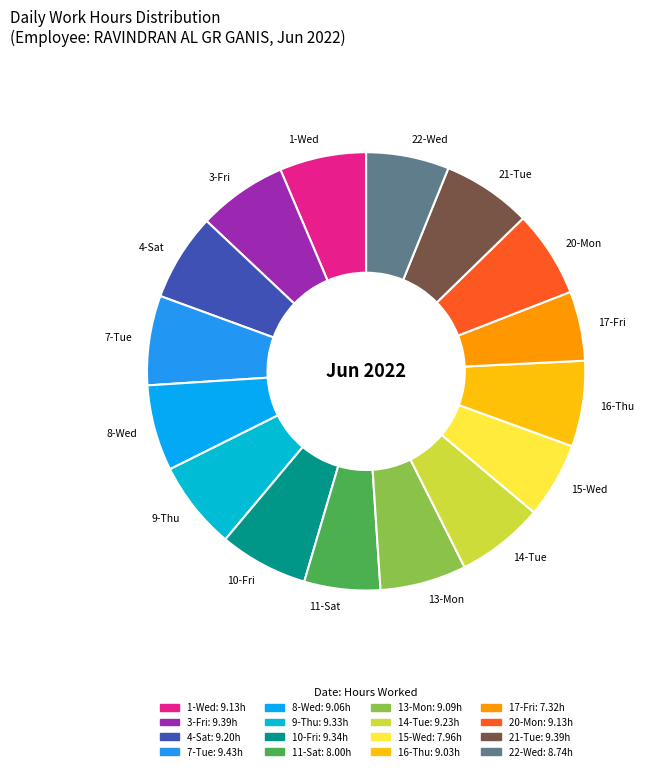

True or false: 8-Wed accounts for 6% of the total.

True